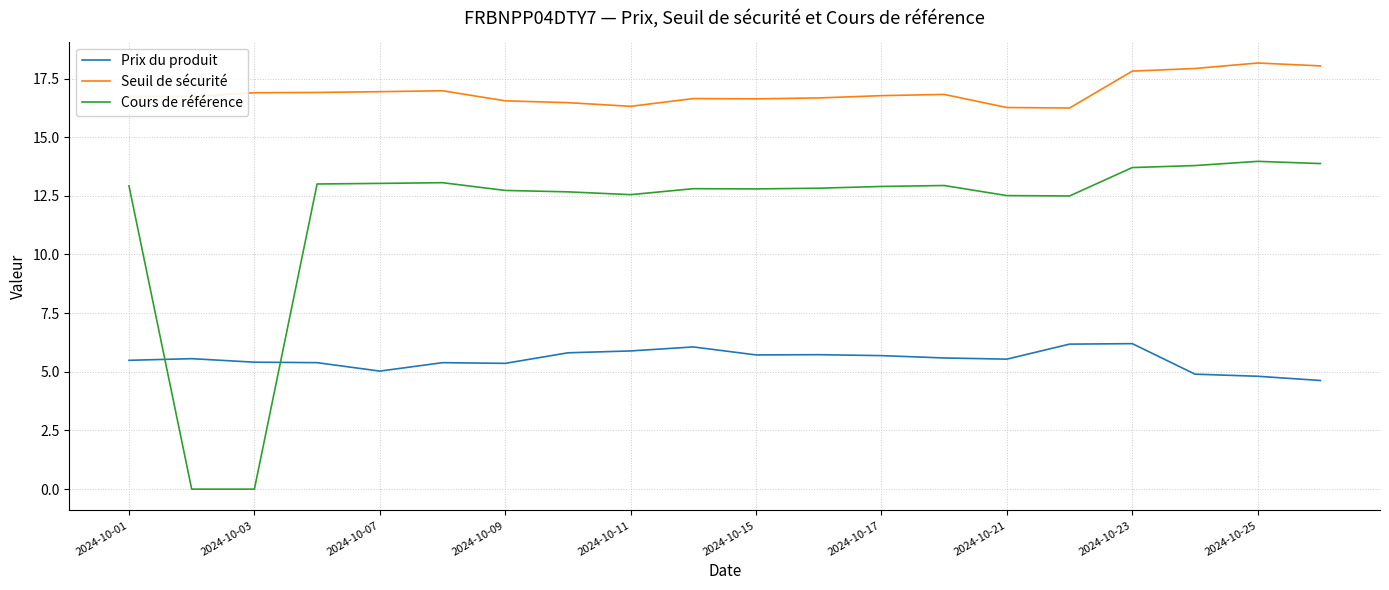

True or false: Seuil de sécurité has more than 2 interior local peaks.

True